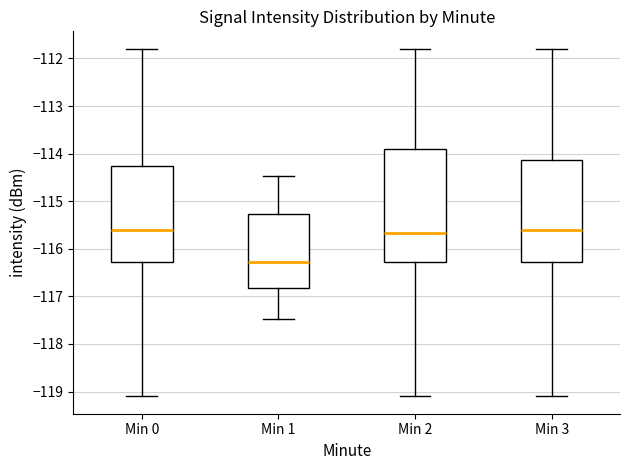

Where is the upper edge of the box for Min 2 on the y-axis? The values are not printed on the chart, so give them approximately, as read against the axis.

-113.9